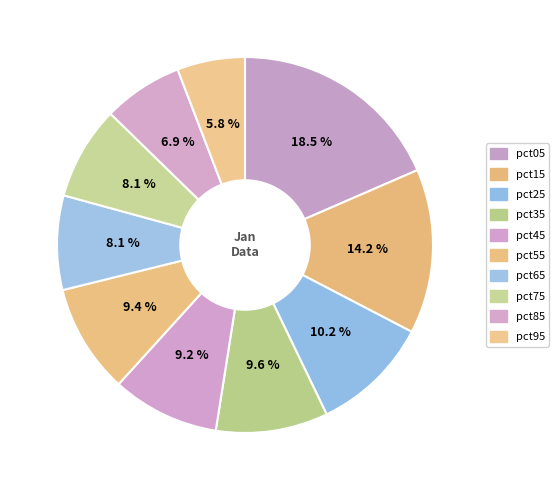

To the nearest percent, what is the combined percentage of pct45 and pct85?

16%